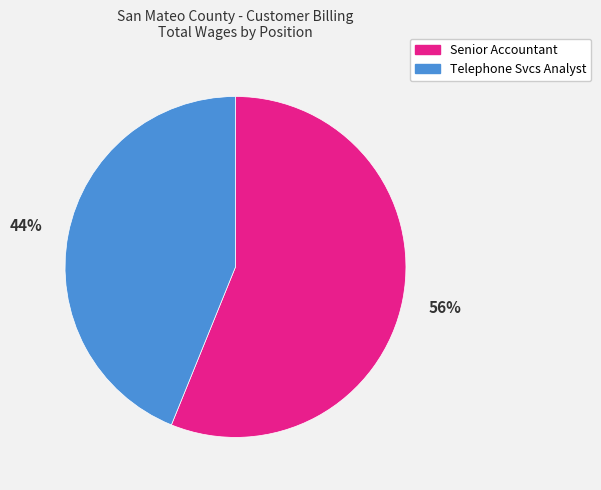

Count the number of slices in the pie.

2